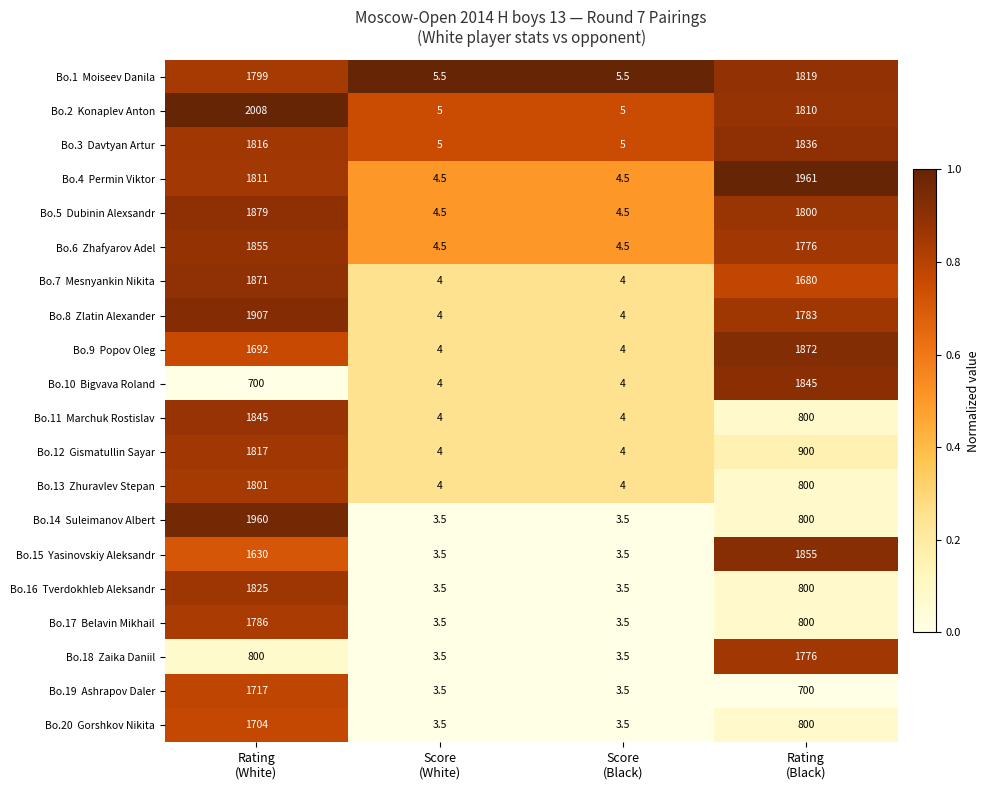

What is the greatest value displayed?

2008.0